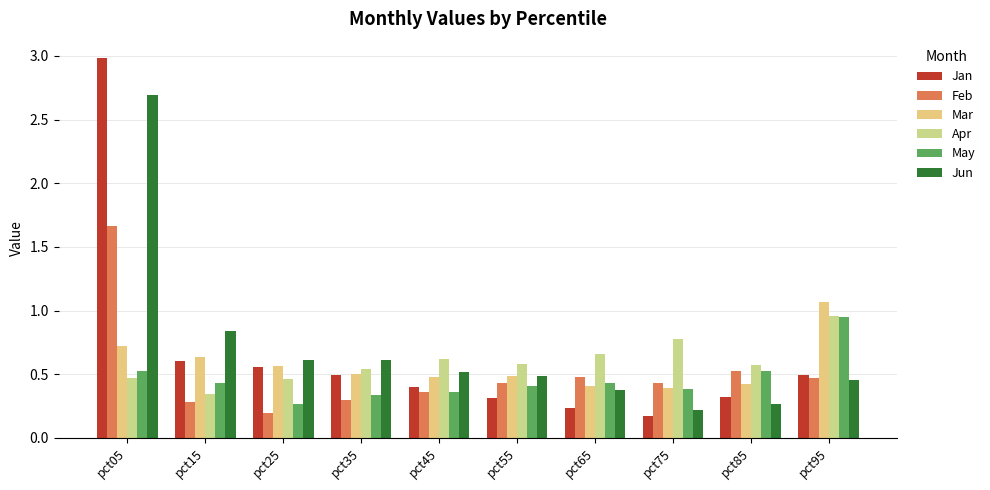

Which category has the highest value in the Jan series?

pct05